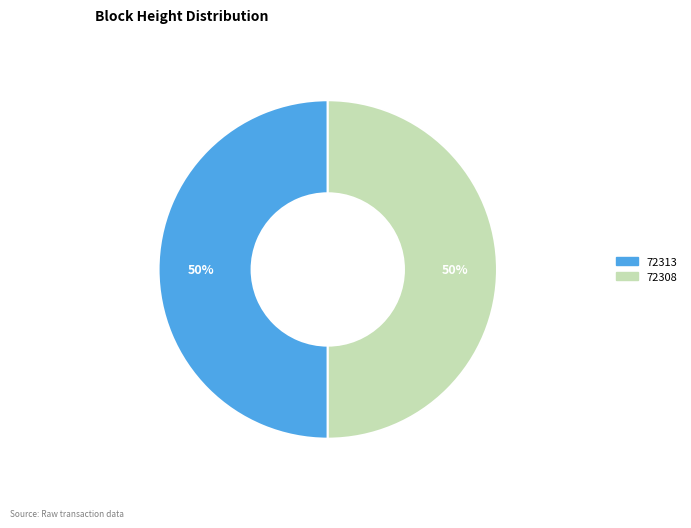

To the nearest percent, what is the combined percentage of 72313 and 72308?

100%